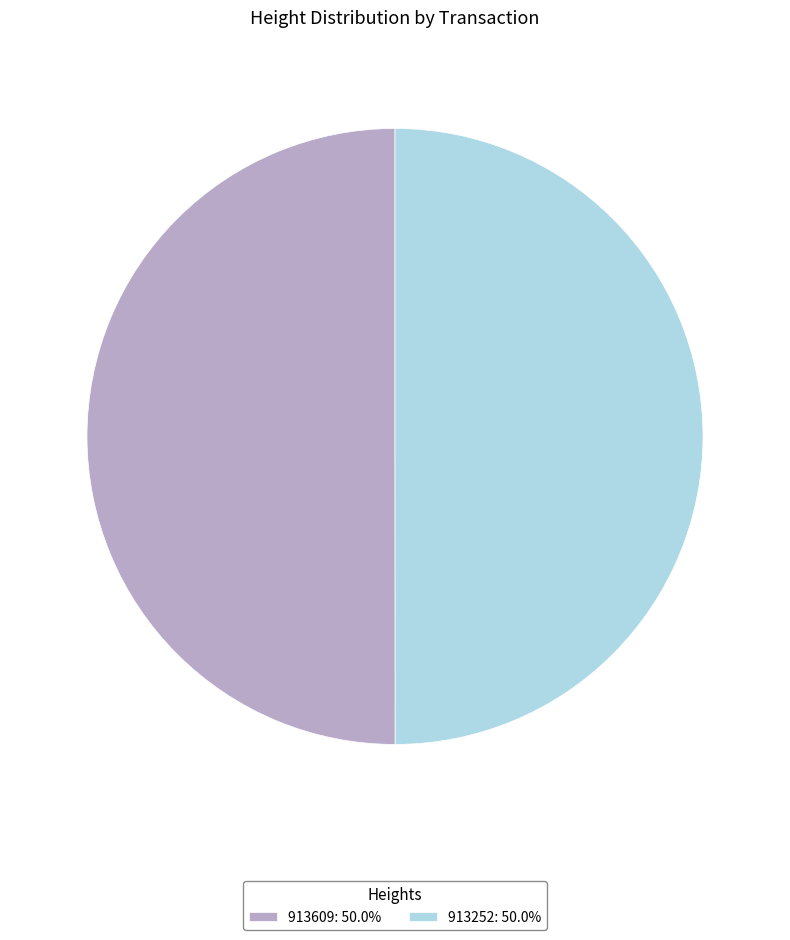

How many slices are in this pie chart?

2